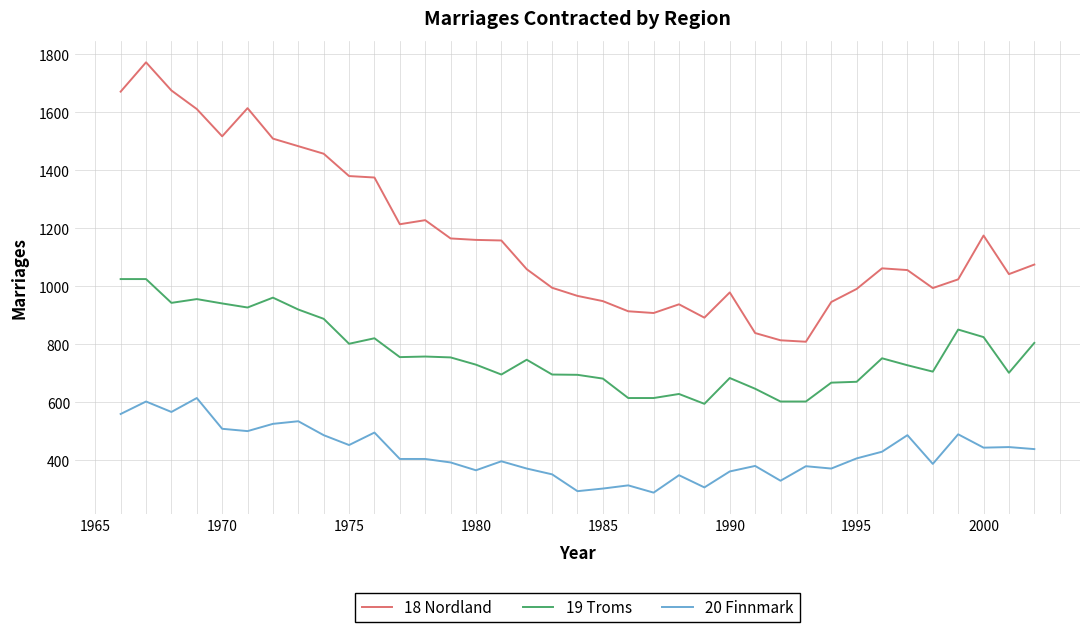

List the series in order of their peak value, highest first.

18 Nordland, 19 Troms, 20 Finnmark